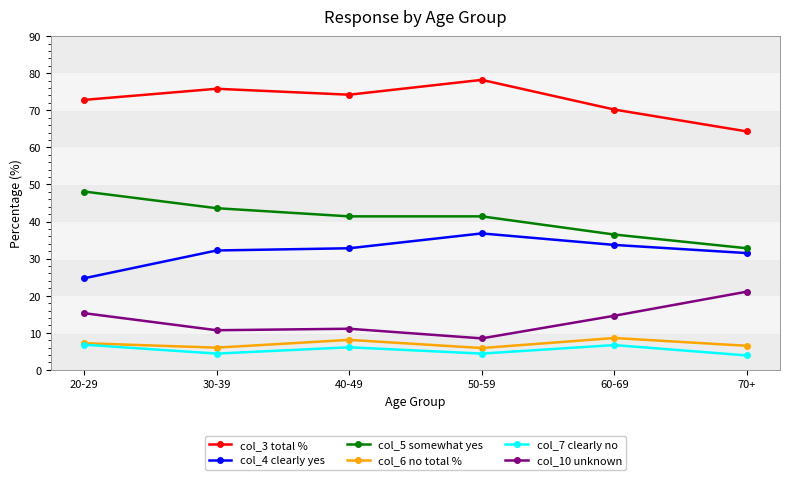

Which series has the largest range (max minus min)?

col_5 somewhat yes